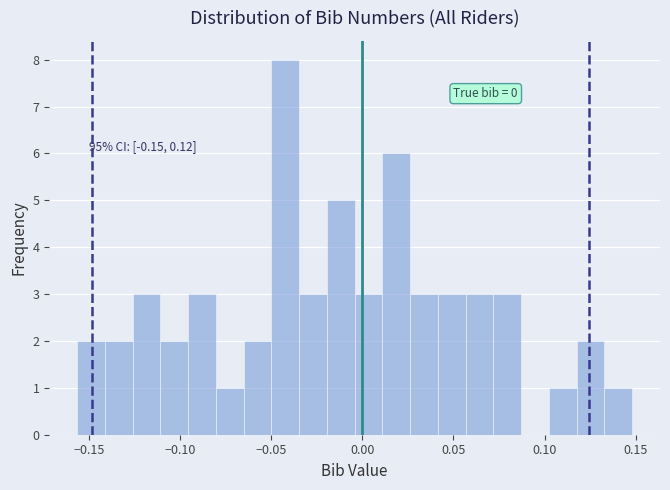

Around what value on the x-axis is the tallest bar? Give the approximate position of its centre, as read against the axis.

-0.040